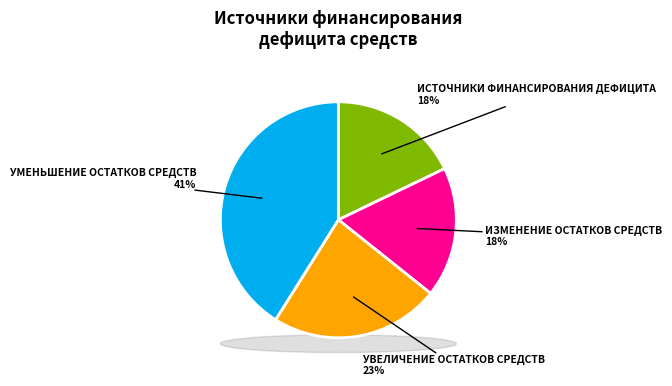

Is there any slice that represents more than half of the pie?

No